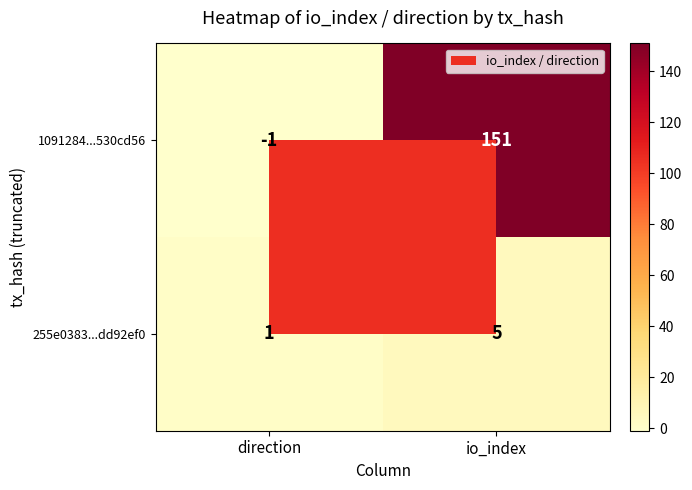

Which series has the widest spread of values?

1091284...530cd56